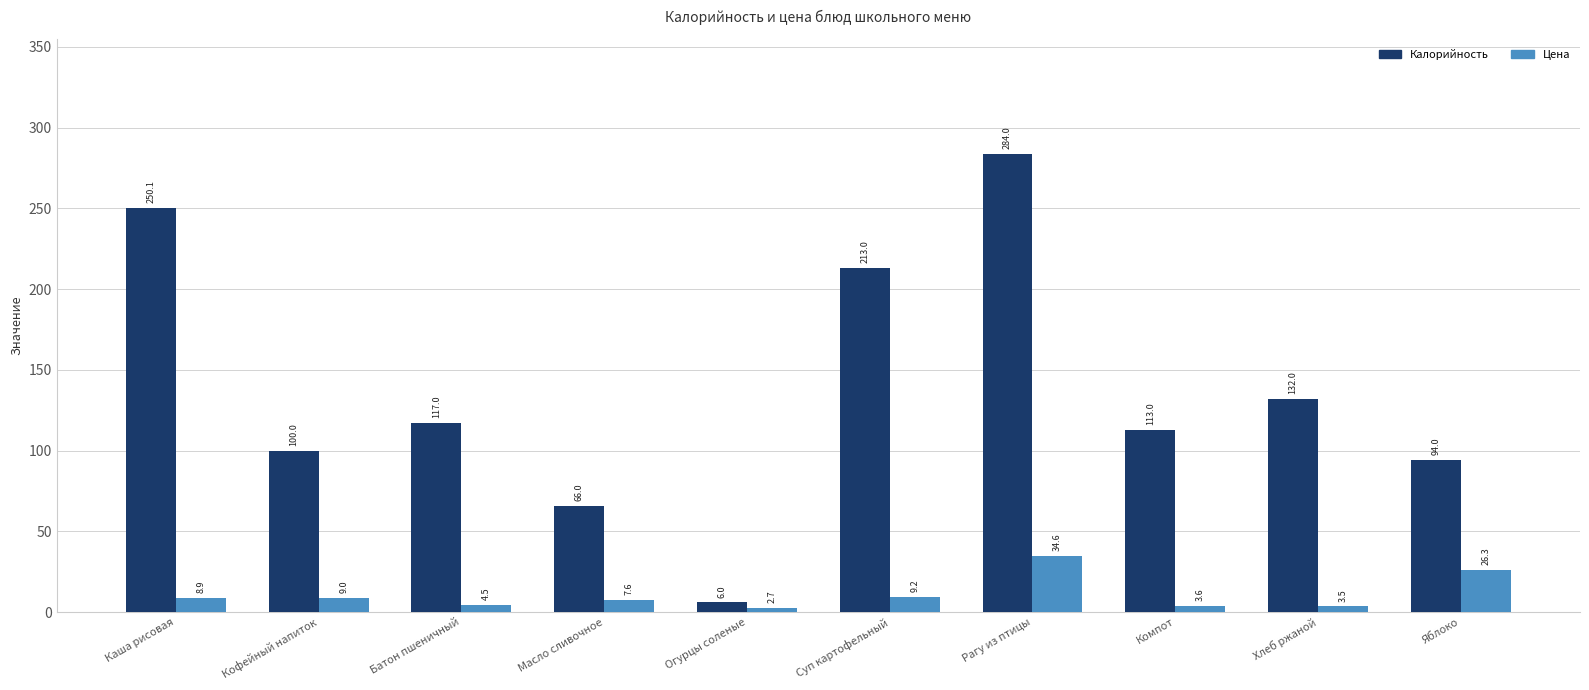

Rank the series at Рагу из птицы from highest to lowest value.

Калорийность, Цена